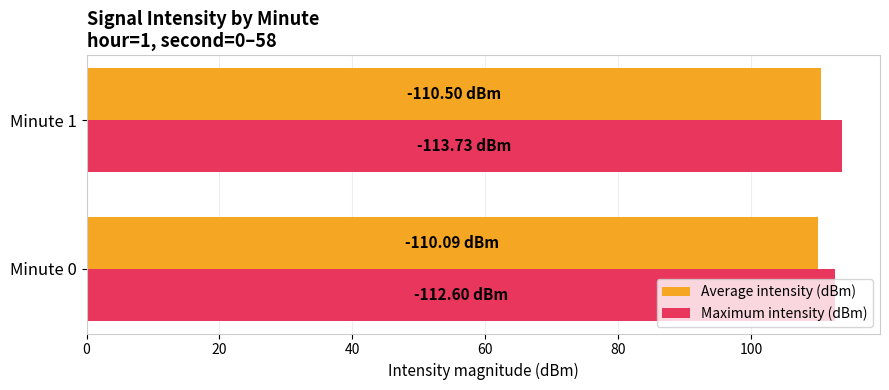

What is the average value of the Maximum intensity (dBm) series?

113.2